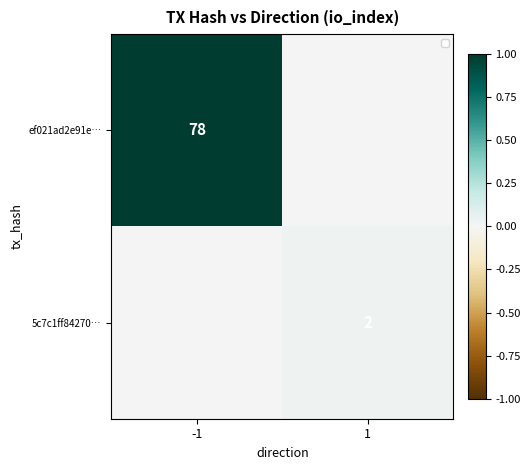

Is it true that 5c7c1ff84270… equals 3 at 1?

False